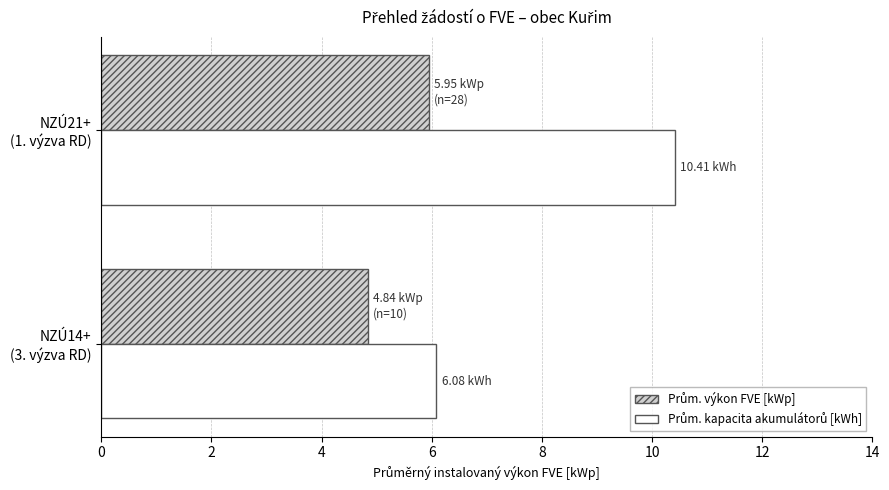

How many categories are shown in the chart?

2